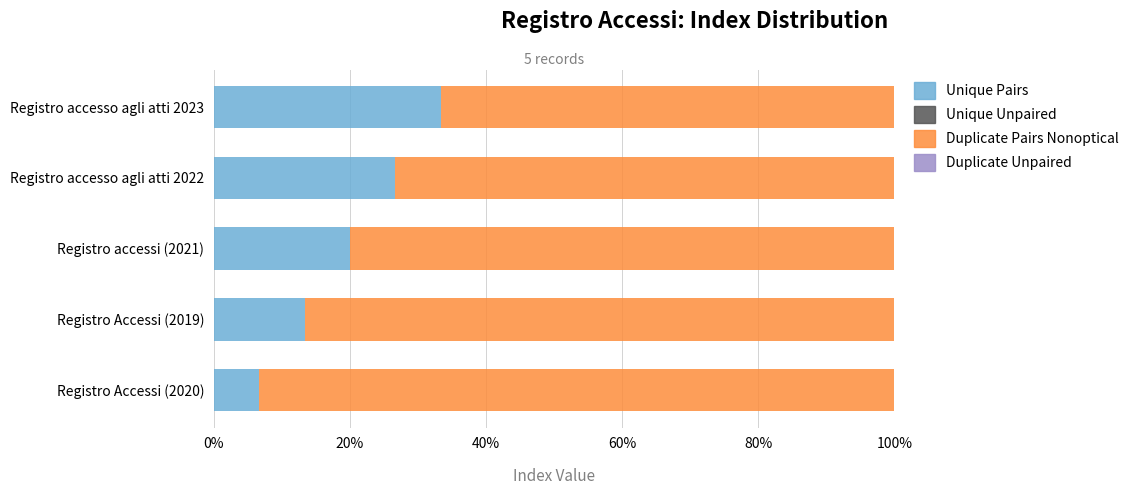

Read the Unique Pairs value at Registro accessi (2021).

20.0